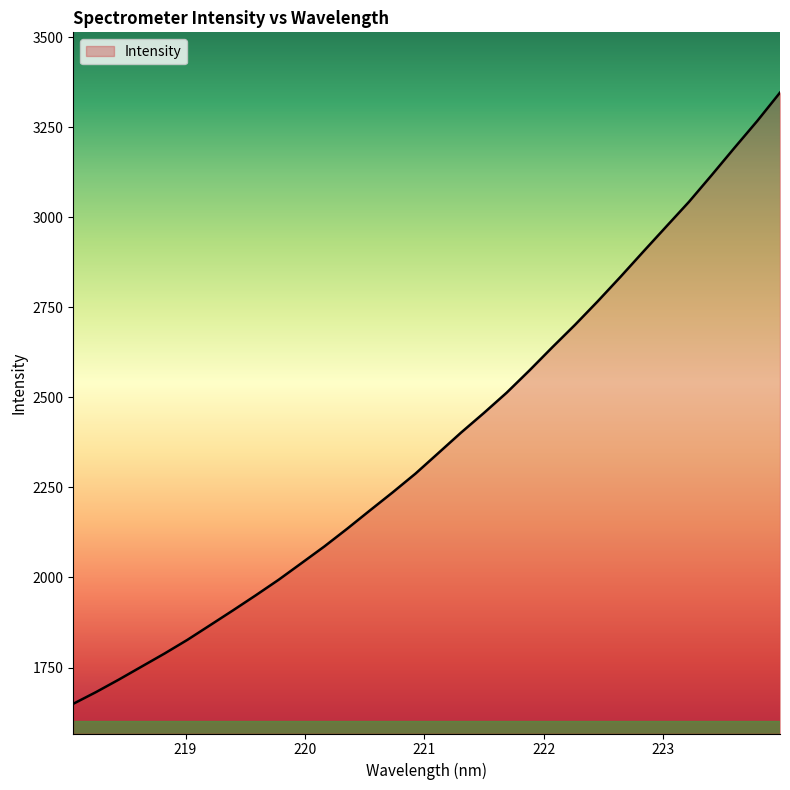

What is the difference between the maximum and minimum values?

1696.7